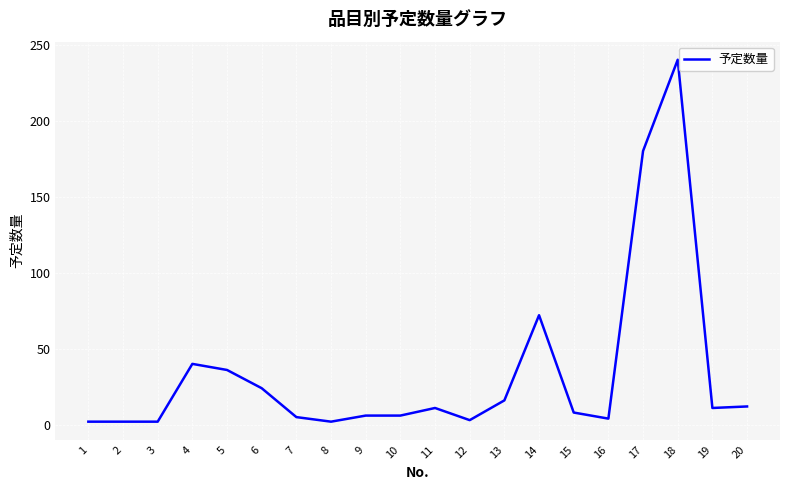

Between 20 and 3, which is larger?

20